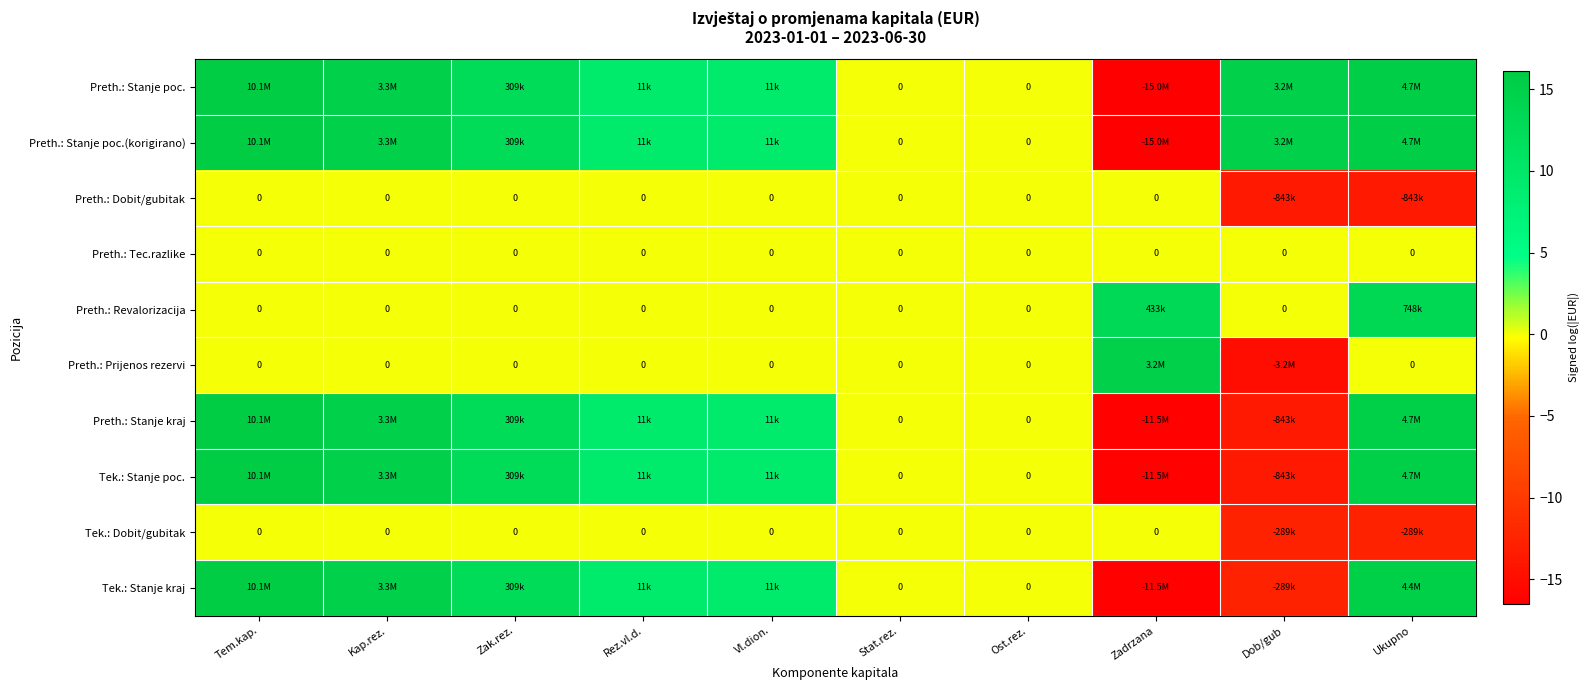

What is the difference between the highest and lowest values at Zak.rez.?

12.6